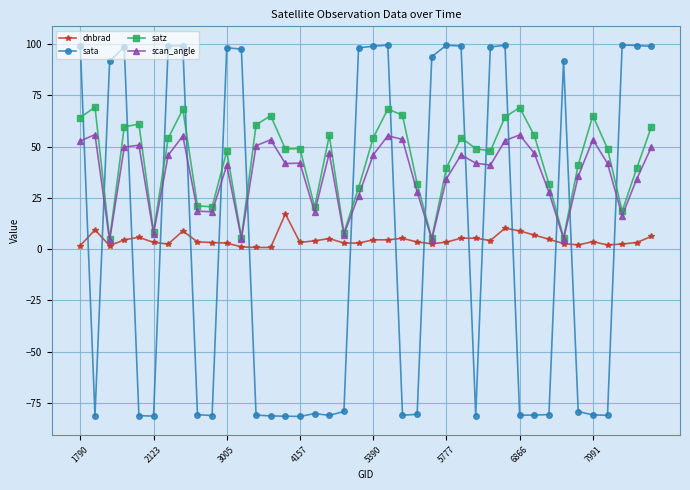

Which series has the largest range (max minus min)?

sata